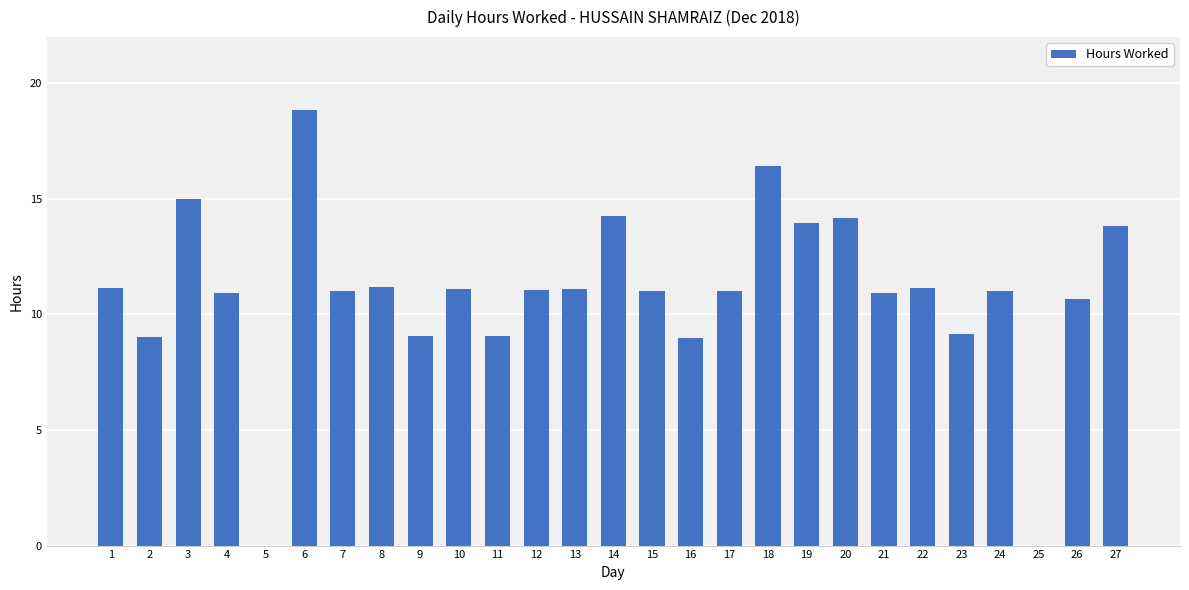

What is the sum of all values?

295.1